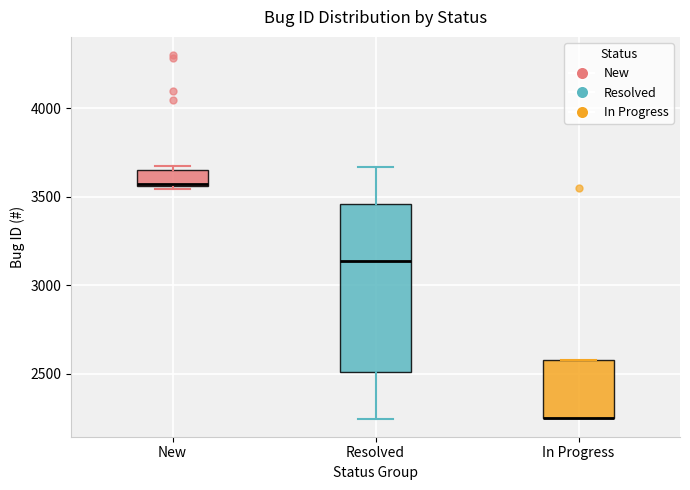

Where is the upper edge of the box for In Progress on the y-axis? The values are not printed on the chart, so give them approximately, as read against the axis.

2600